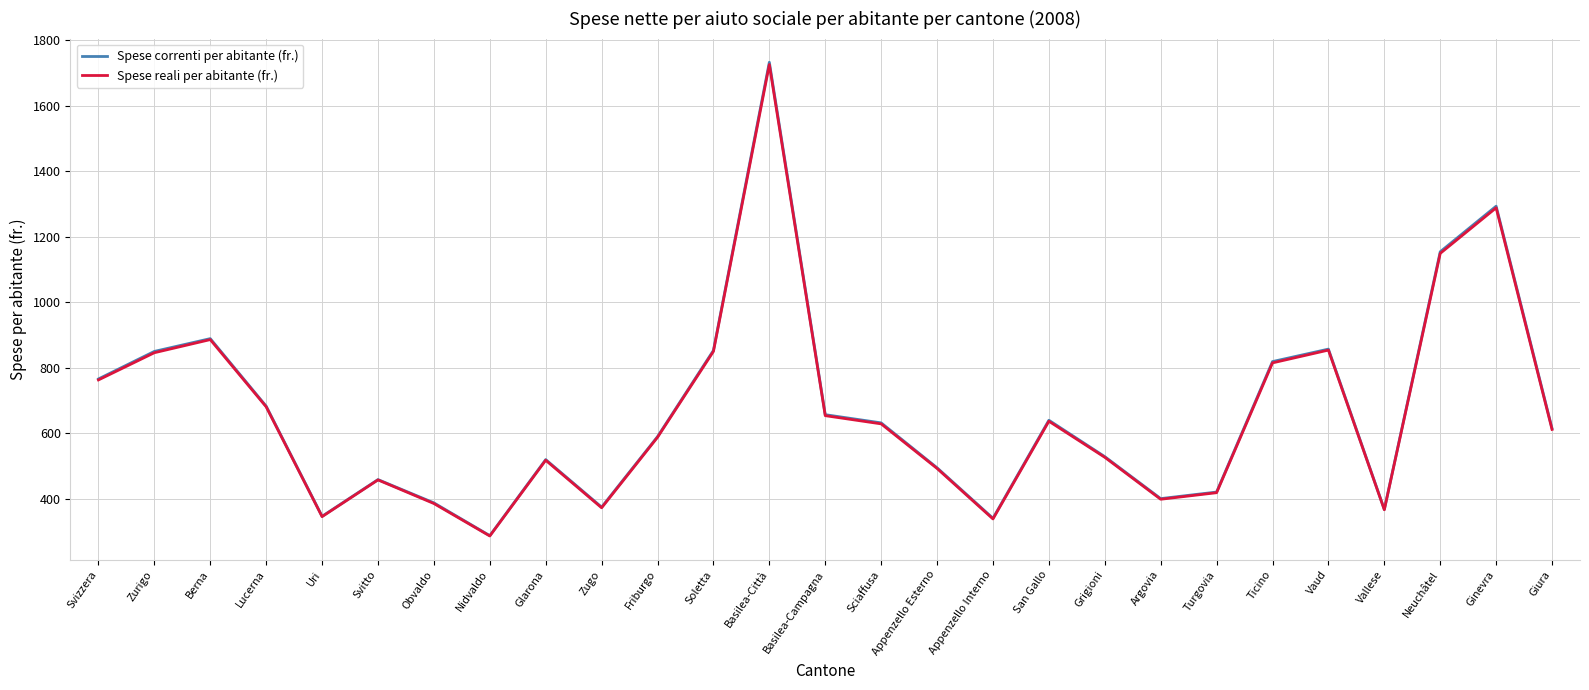

Where does the Spese correnti per abitante (fr.) series first go above 615?

Svizzera